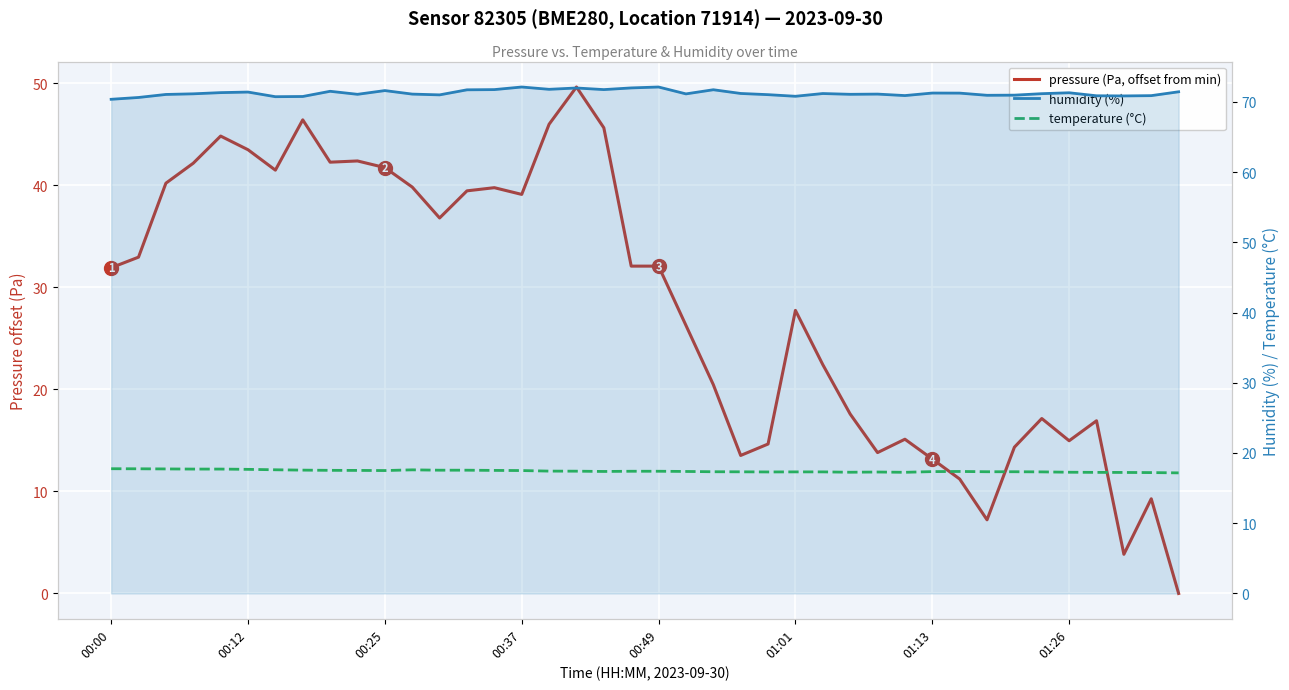

How many times do temperature (°C) and pressure (Pa, offset from min) cross each other?

3